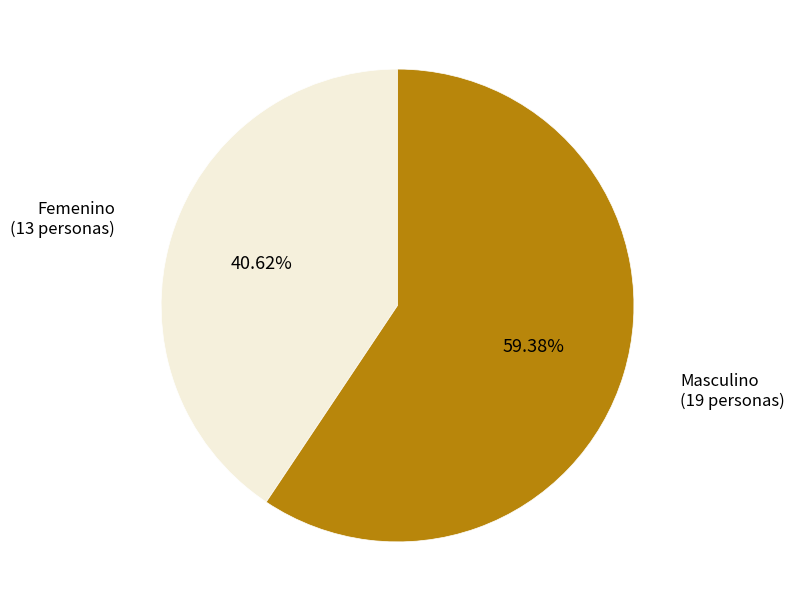

Which category has the smallest portion of the pie?

Femenino